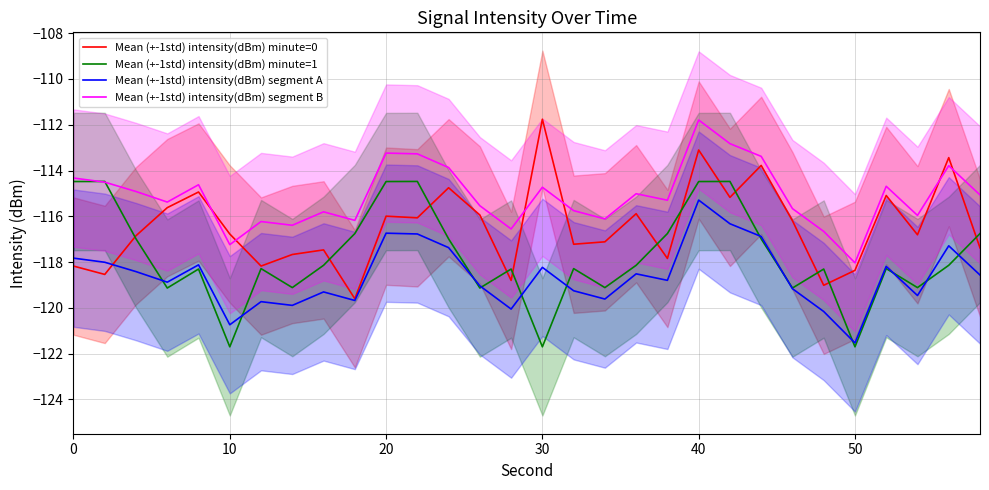

What is the highest value of the Mean (+-1std) intensity(dBm) segment A series?

-115.3